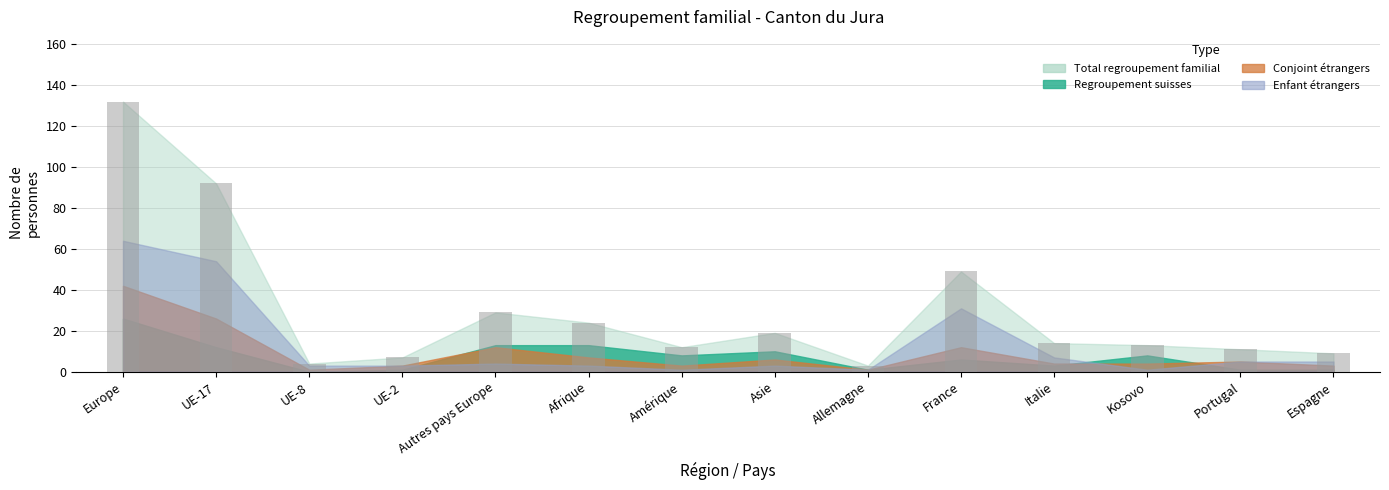

The value at UE-8 is 4. True or false?

True